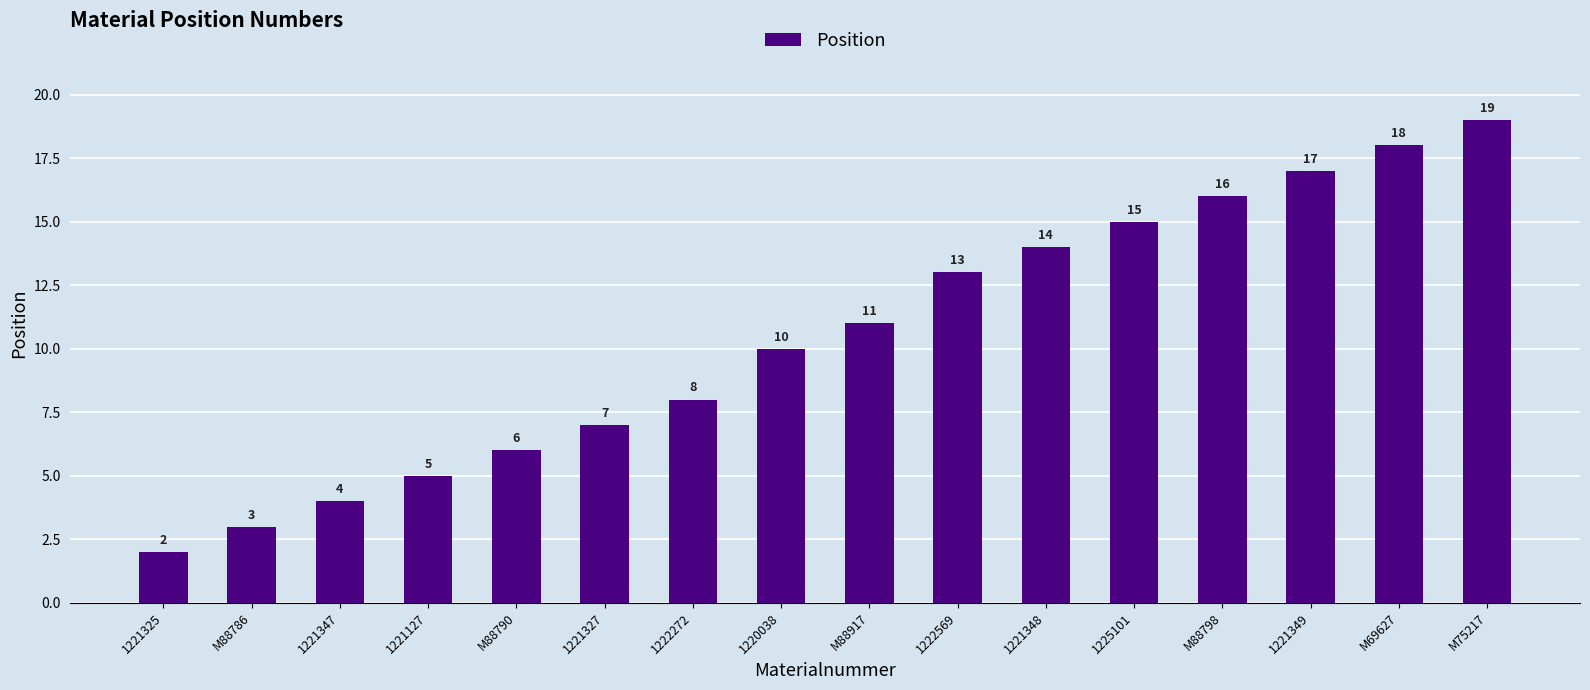

What is the greatest value displayed?

19